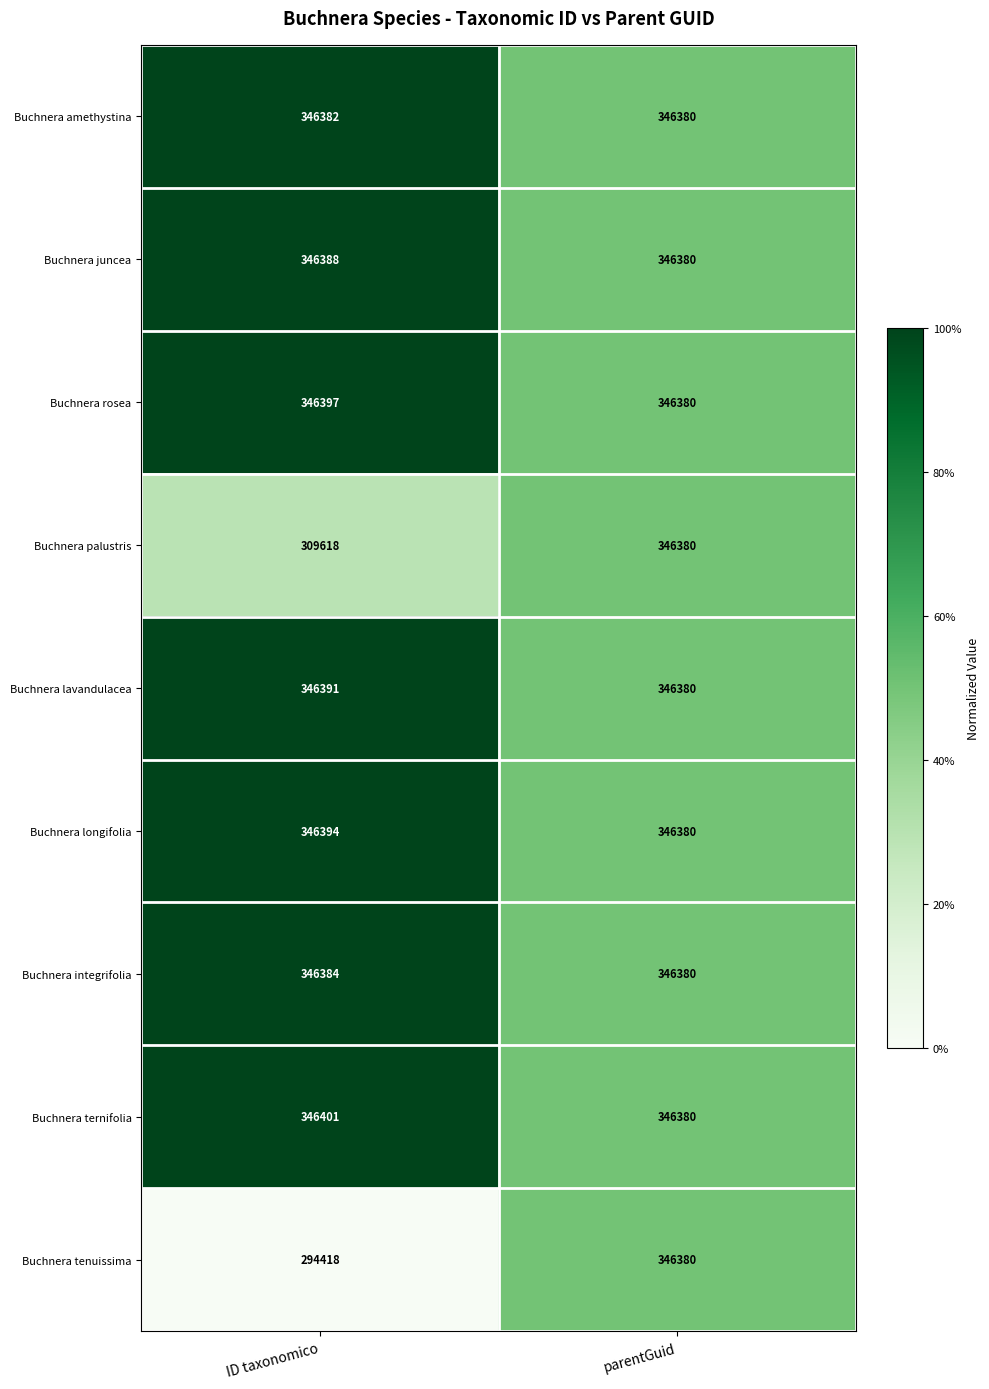

At ID taxonomico, list the series in order from smallest to largest.

Buchnera tenuissima, Buchnera palustris, Buchnera amethystina, Buchnera integrifolia, Buchnera juncea, Buchnera lavandulacea, Buchnera longifolia, Buchnera rosea, Buchnera ternifolia